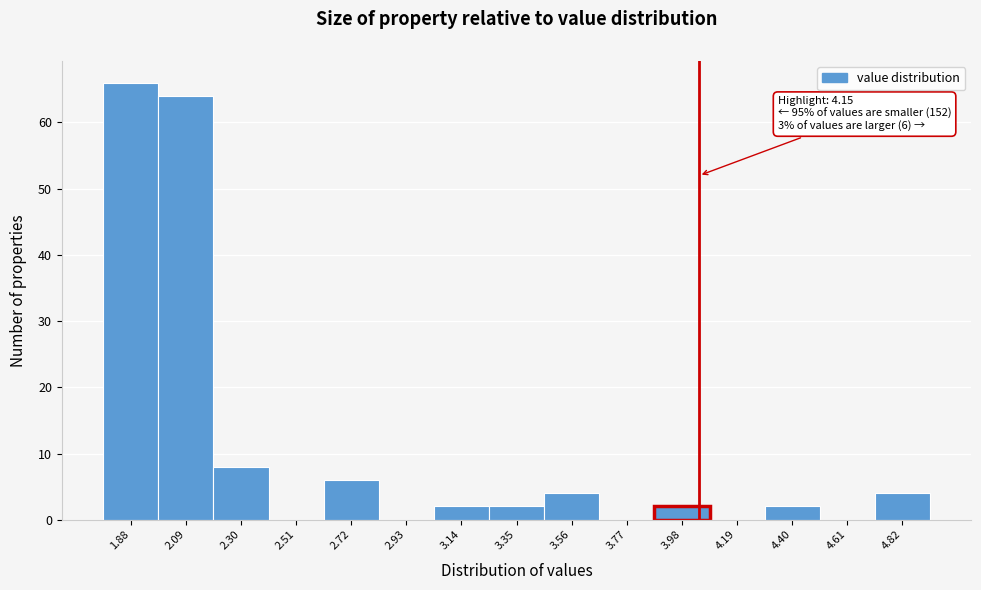

Reading left to right, extract all data points from this chart.

1.88=66	2.09=64	2.30=8	2.51=0	2.72=6	2.93=0	3.14=2	3.35=2	3.56=4	3.77=0	3.98=2	4.19=0	4.40=2	4.61=0	4.82=4